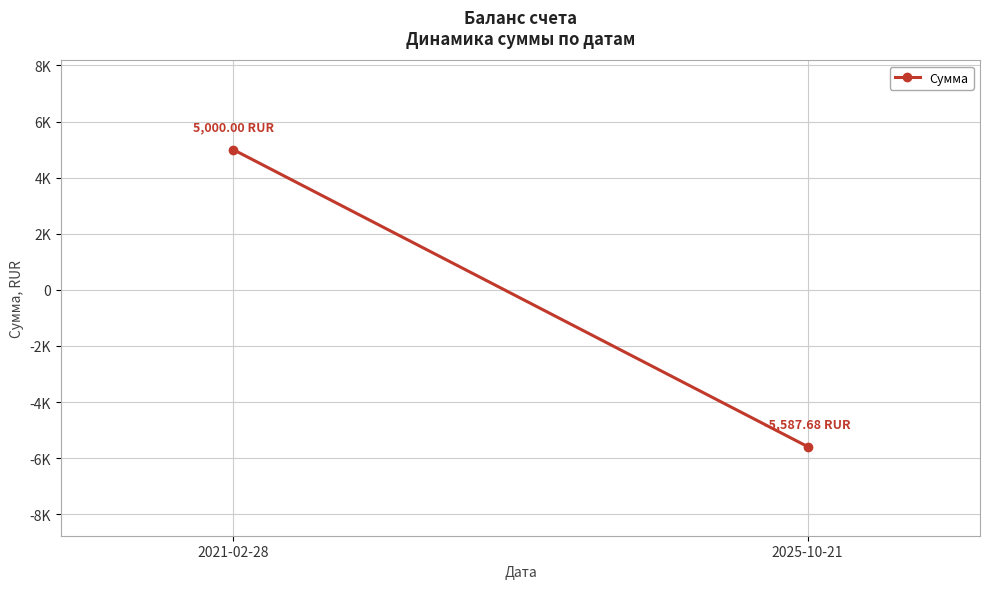

What is the change in value from 2021-02-28 to 2025-10-21?

-10587.7